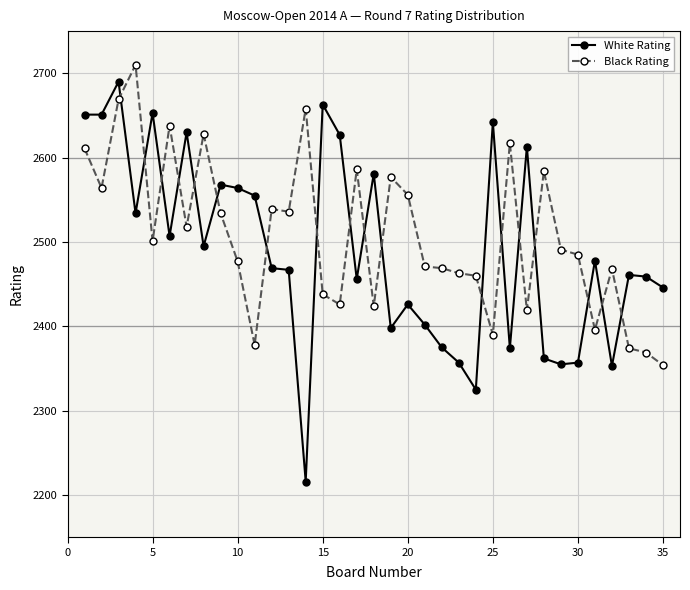

Does the chart display data point markers on the line(s)?

Yes